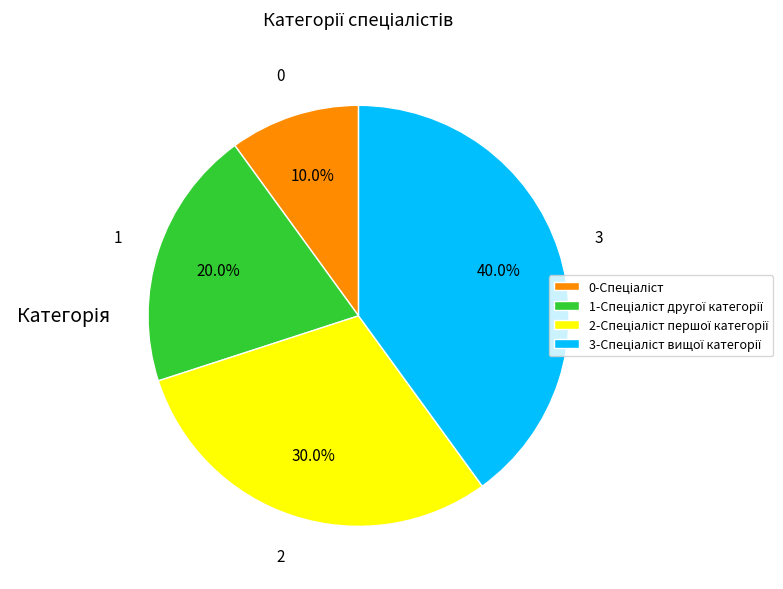

How many segments does this pie chart have?

4